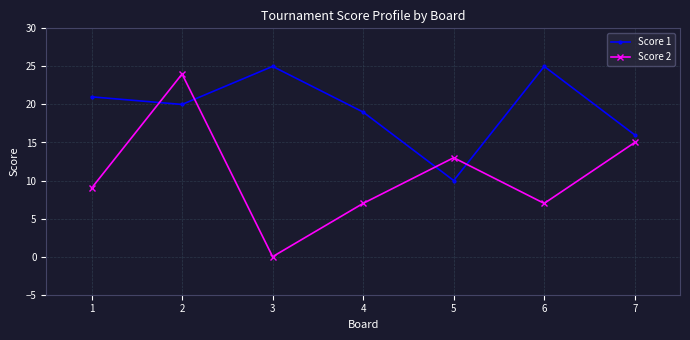

What is the value of the Score 1 point at the 6th from the left?

25